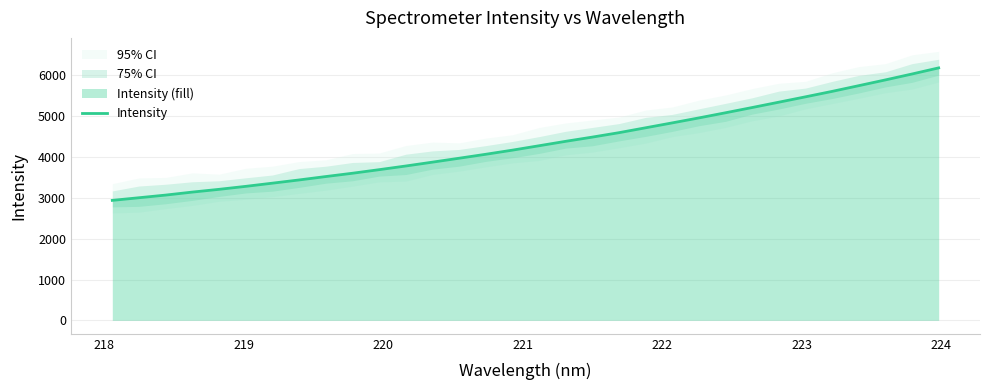

True or false: there are more than 1 points higher than both neighbors.

False